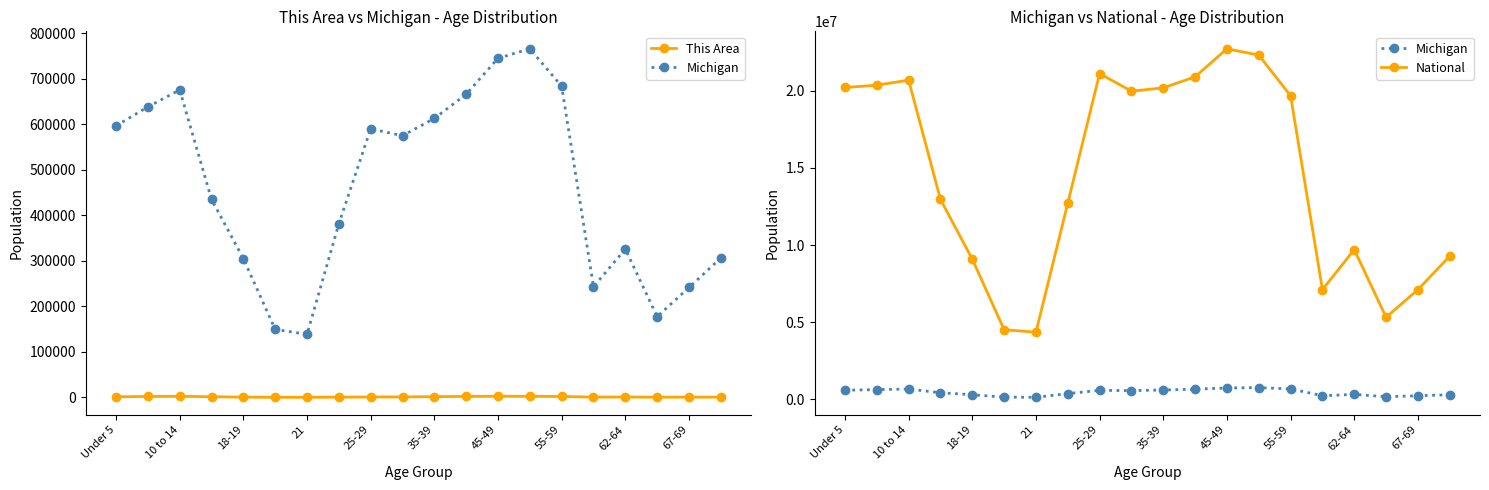

At which label is This Area closest to 1364?

Under 5